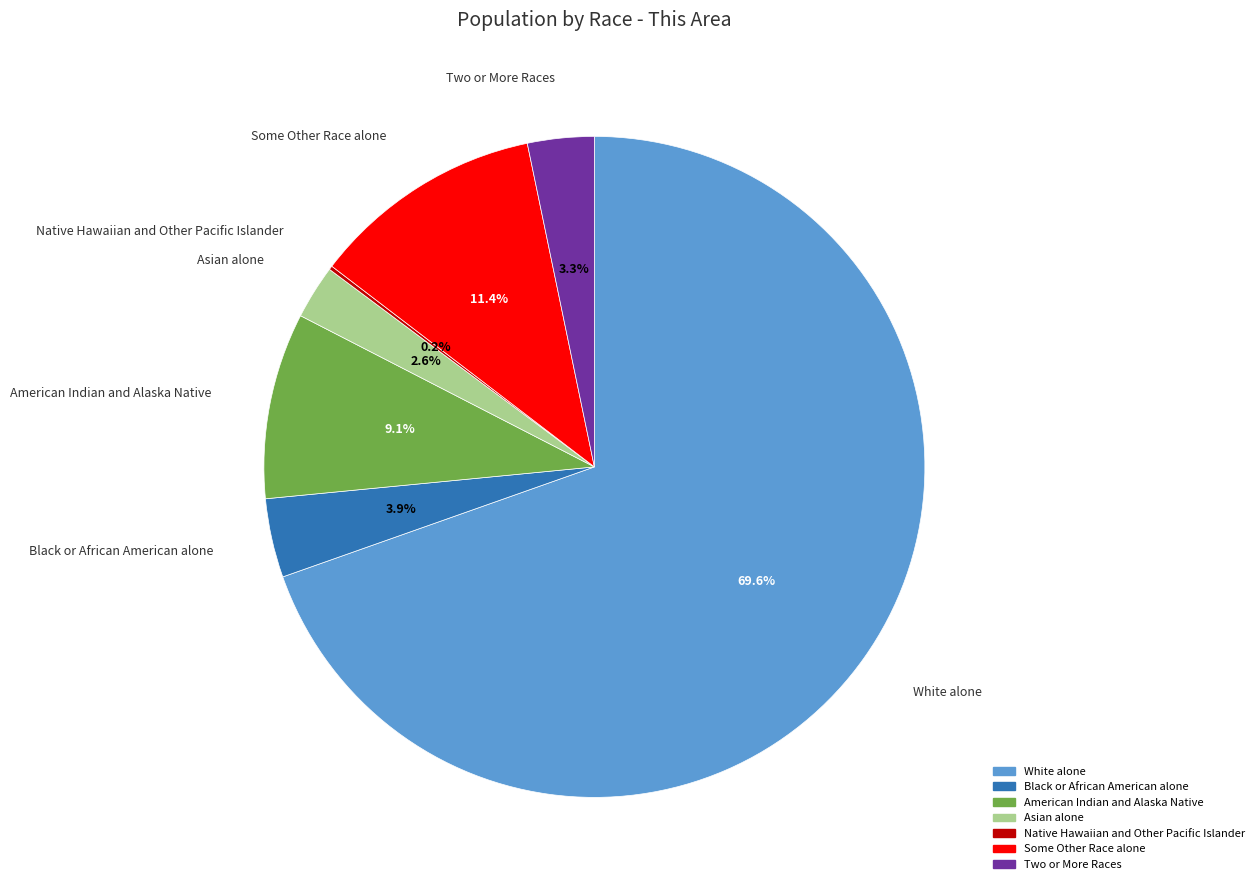

Which has a higher value, Black or African American alone or White alone?

White alone